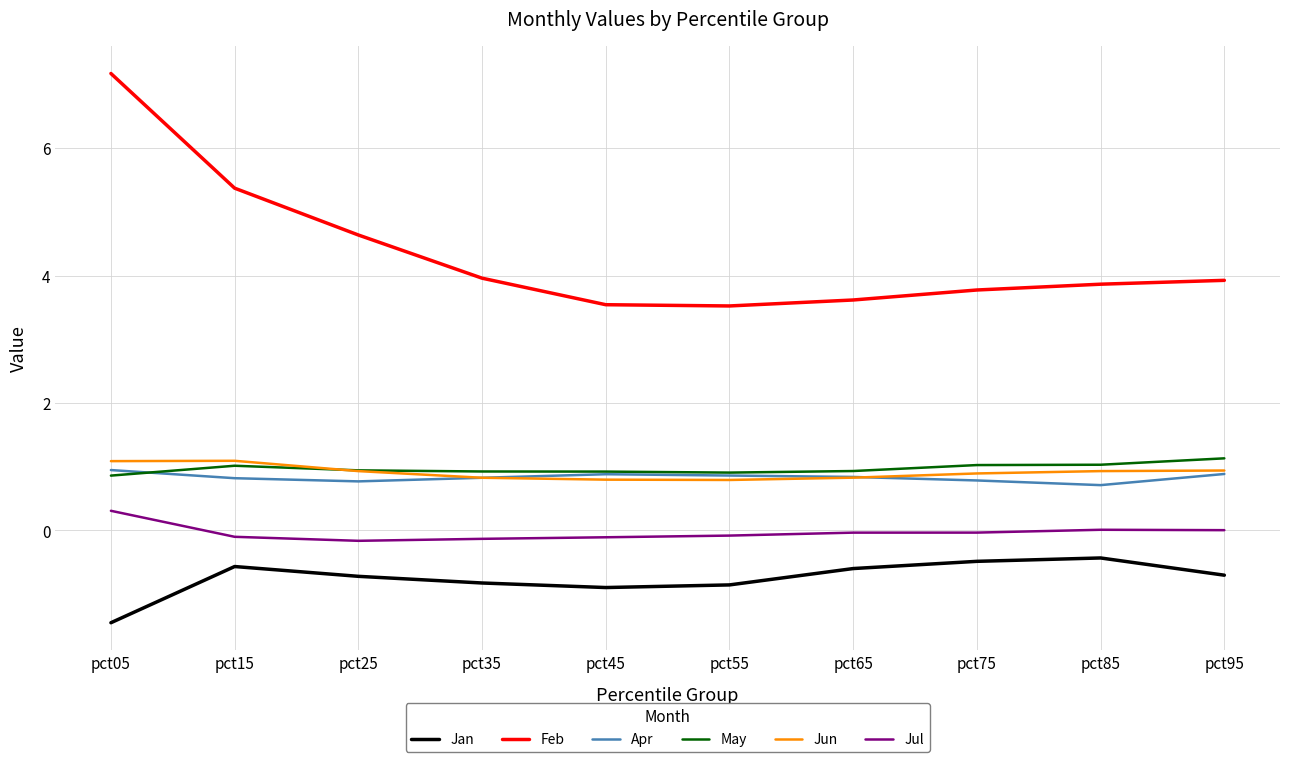

True or false: Feb and Jun intersect in this chart.

False